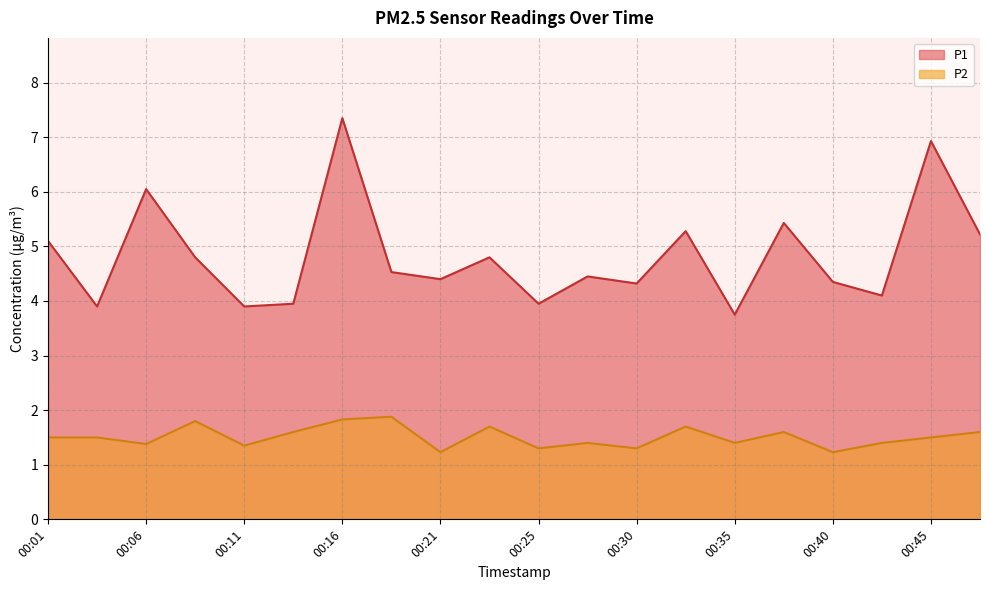

What is the sum of the P1 values at 00:38 and 00:30?

9.8